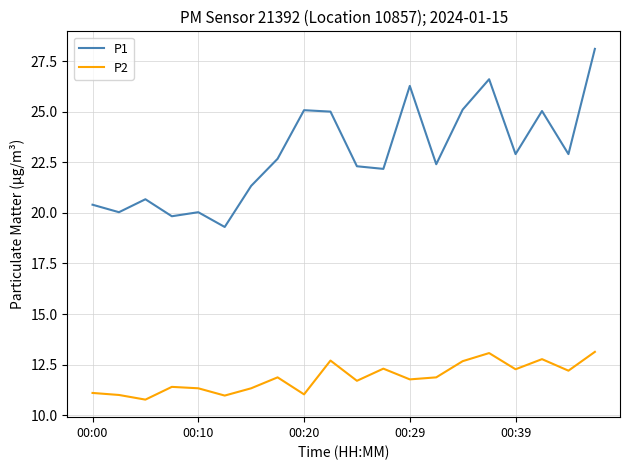

Which series has the largest total across all categories?

P1